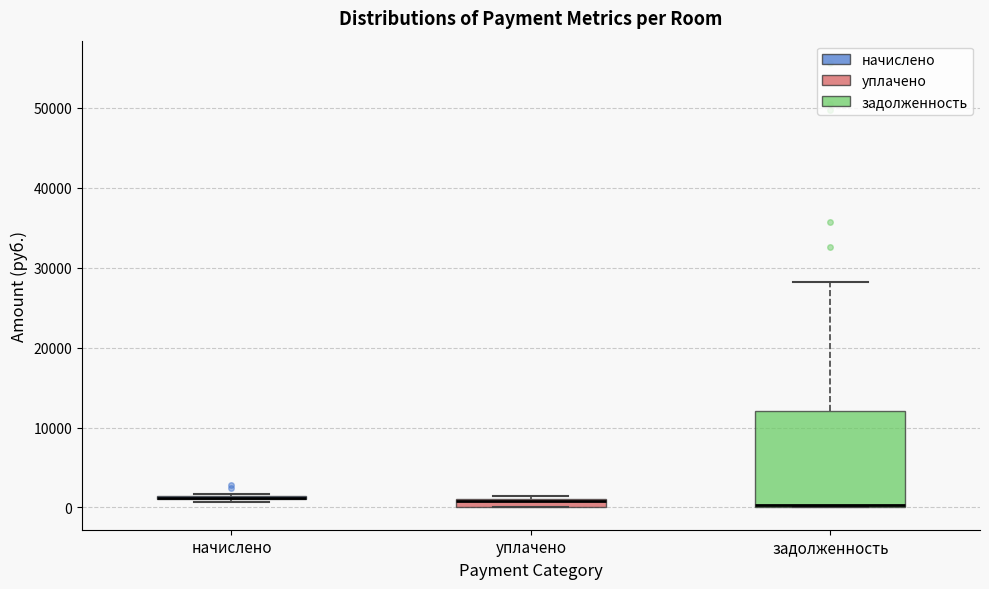

Comparing the boxes themselves (not the whiskers), which one is the tallest?

задолженность